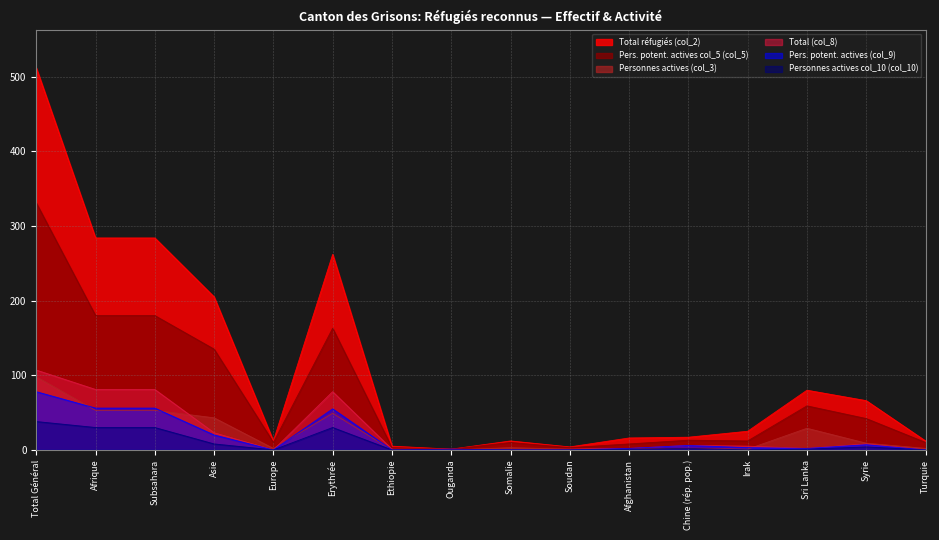

True or false: Personnes actives col_10 (col_10) has more than 0 interior local peaks.

True